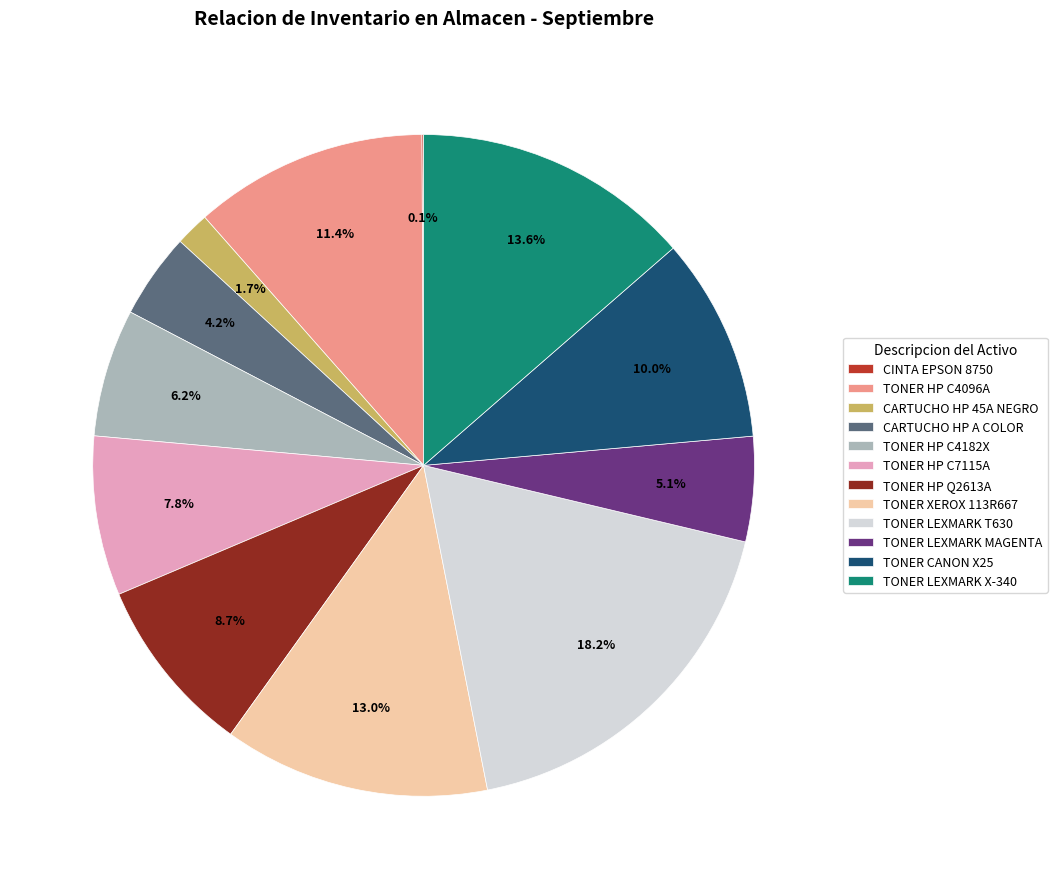

To the nearest percent, what is the average slice percentage?

8%